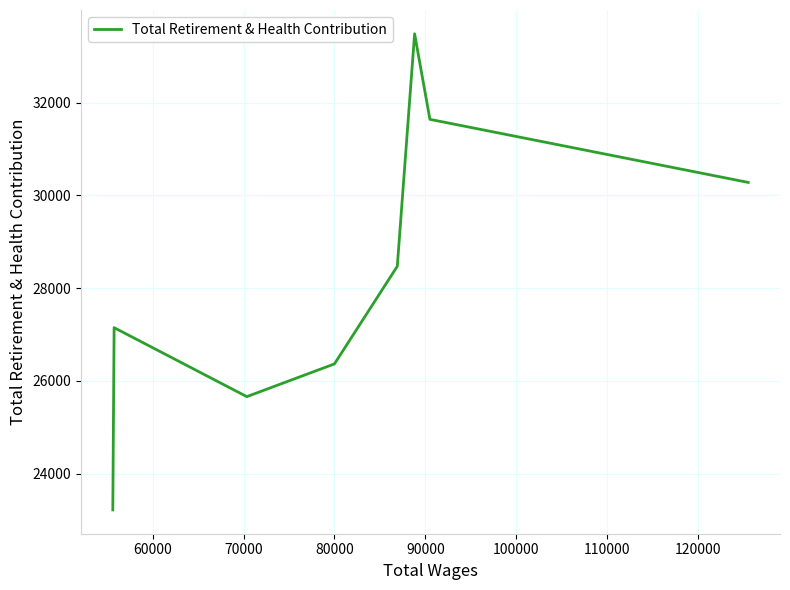

True or false: the data has more than 2 interior local peaks.

False